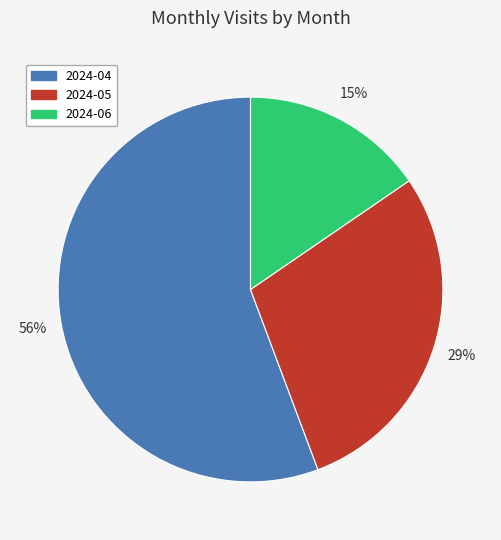

True or false: 2024-05 accounts for 29% of the total.

True